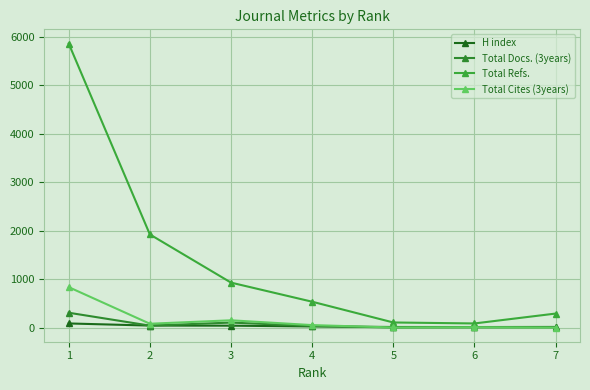

What is the lowest value of the Total Docs. (3years) series?

1